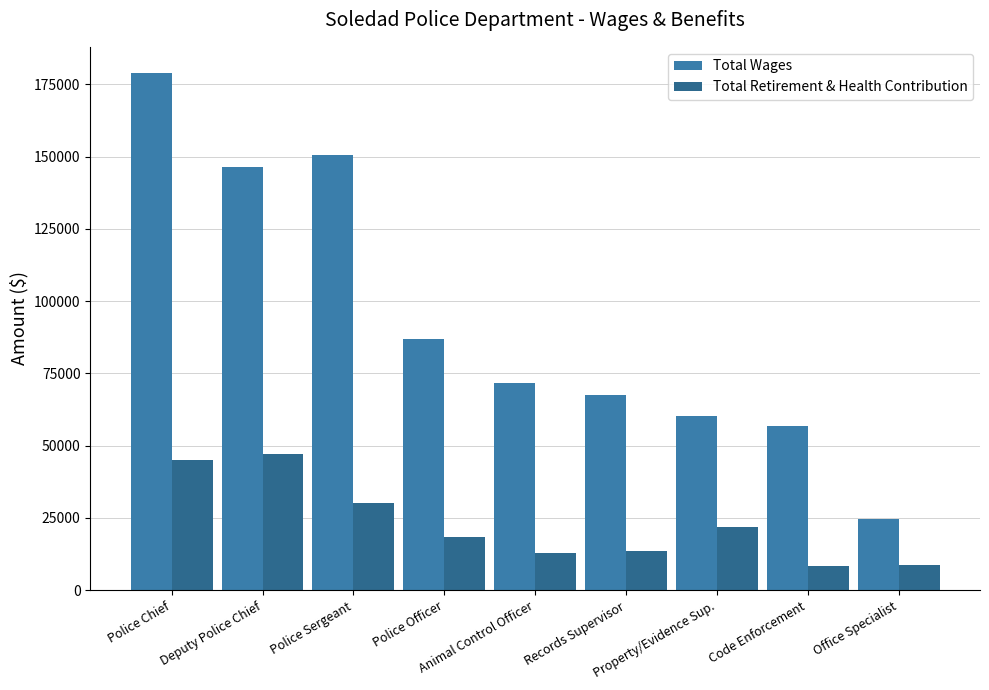

What are all the series names shown in the legend?

Total Wages, Total Retirement & Health Contribution